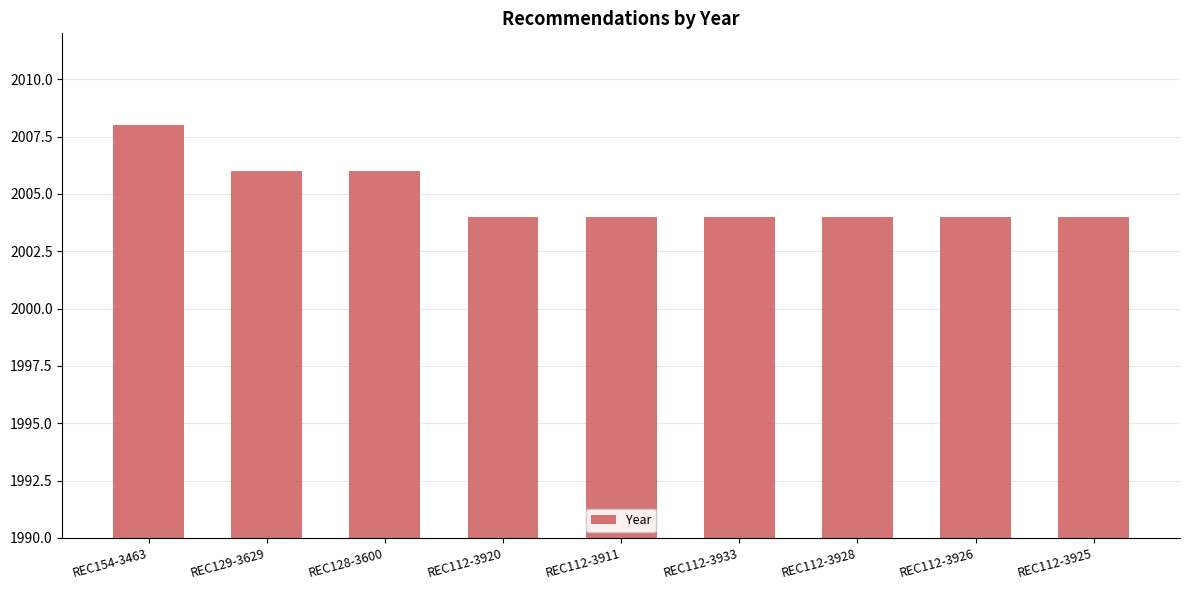

How many distinct data groups are displayed?

1